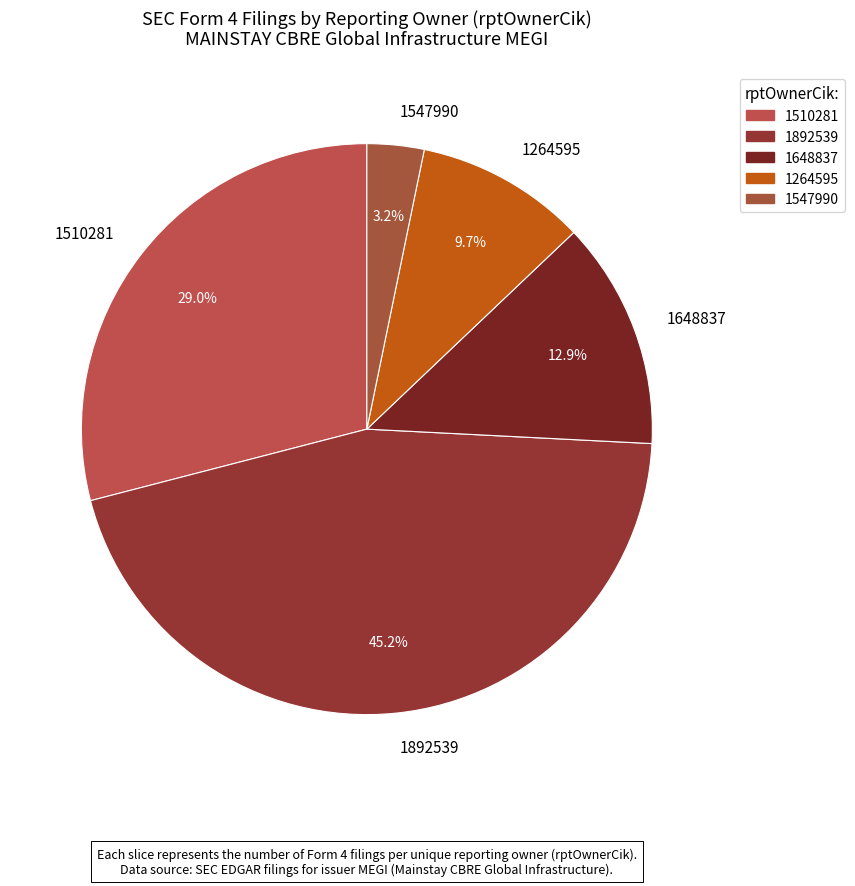

Count the number of slices in the pie.

5